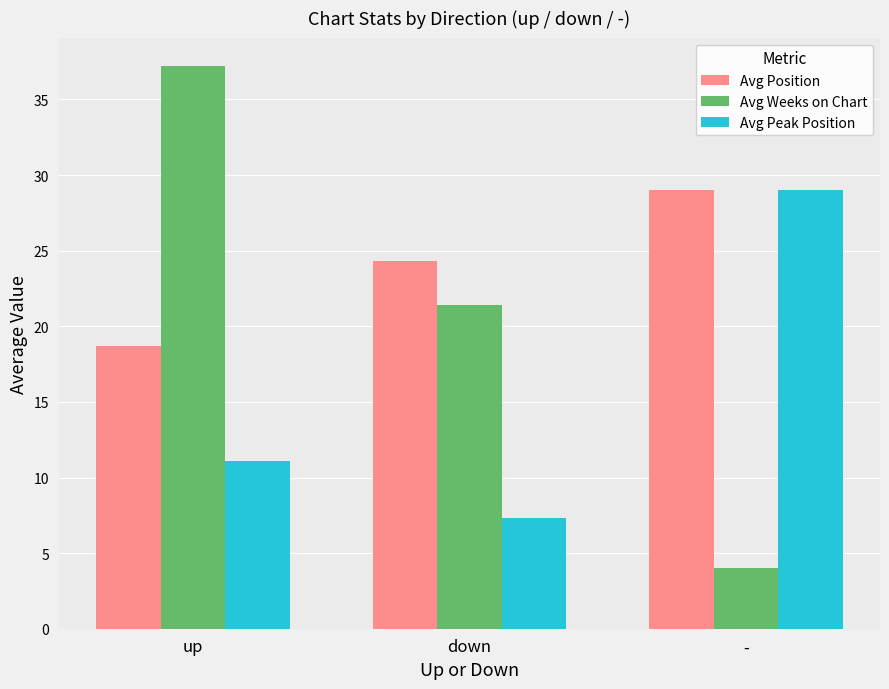

The Avg Weeks on Chart series shows 37.2 at up. True or false?

True